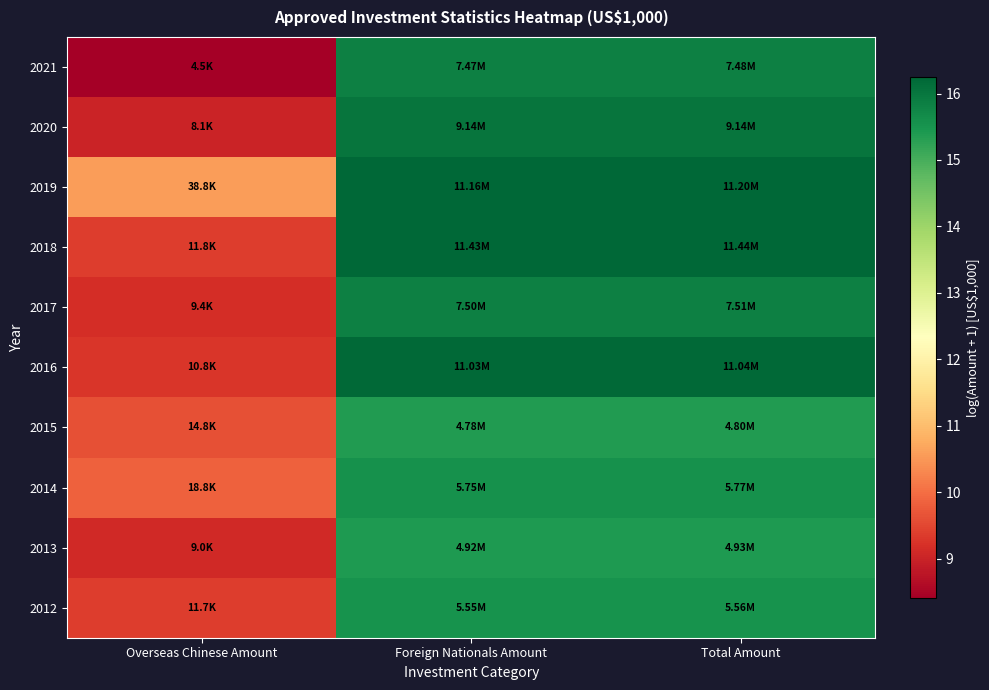

Which label corresponds to the largest value in the chart?

Total Amount